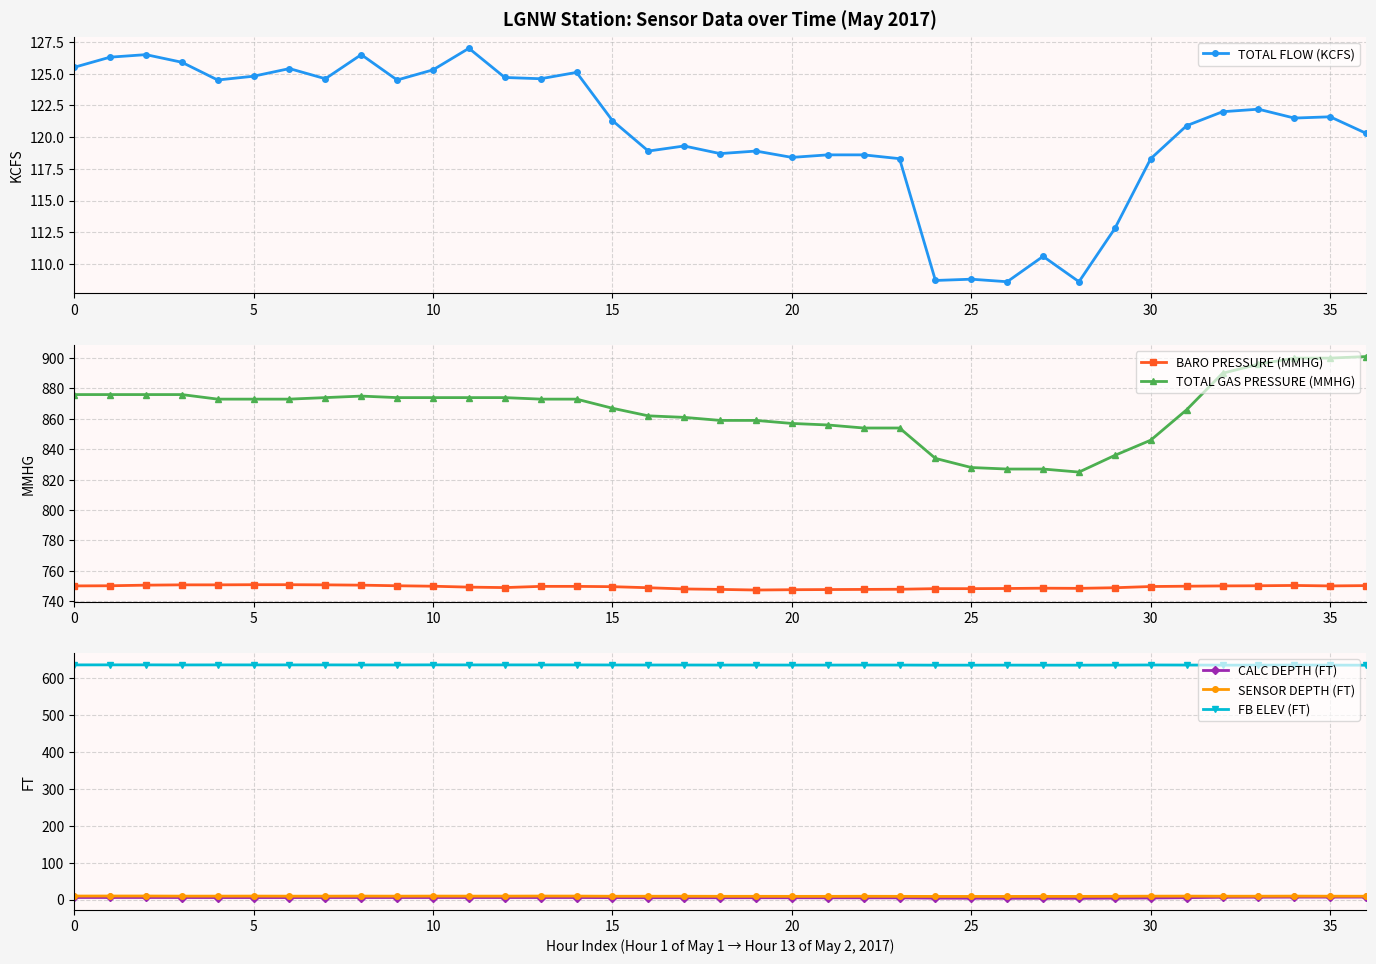

What is the spread (max minus min) of values at 13?

867.6